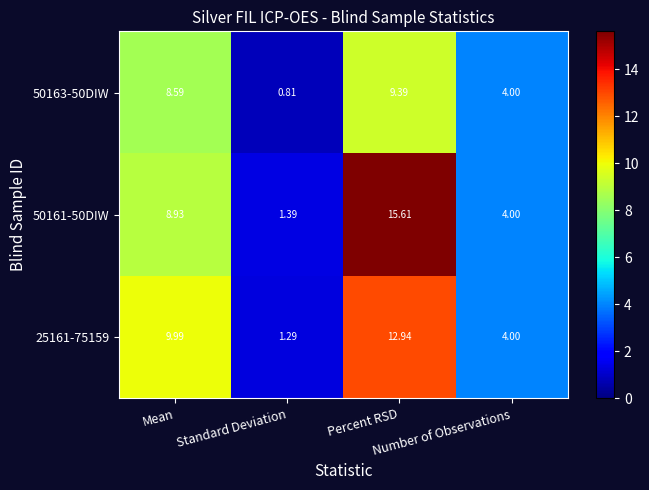

Which series has the widest spread of values?

50161-50DIW